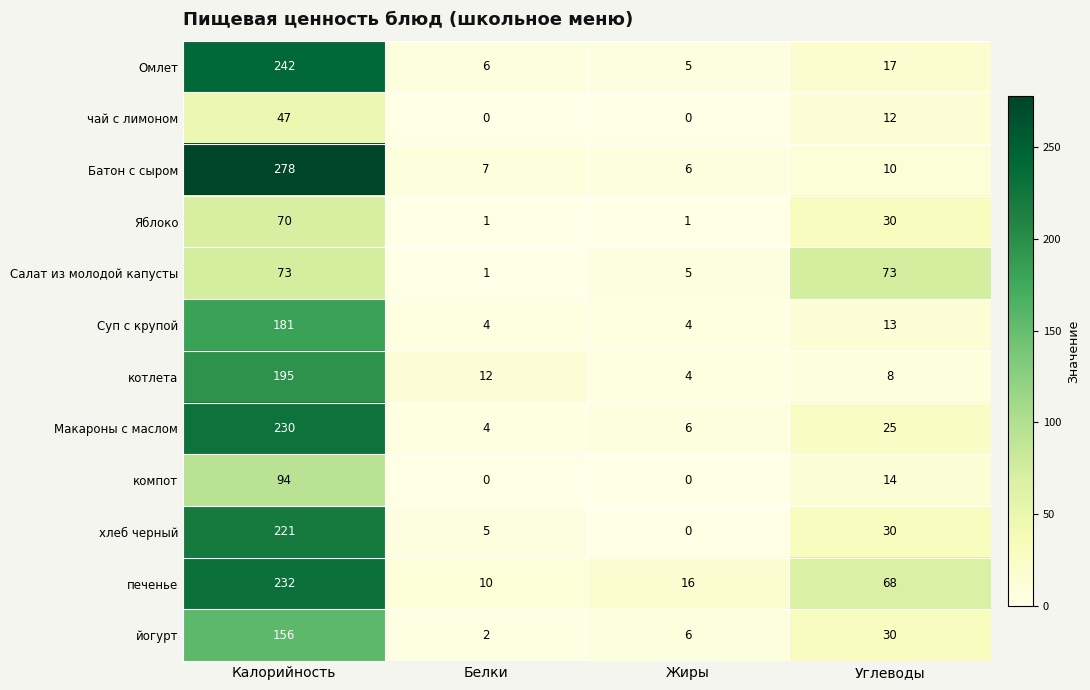

What is the approximate value of Суп с крупой at Калорийность, to the nearest 10?

180